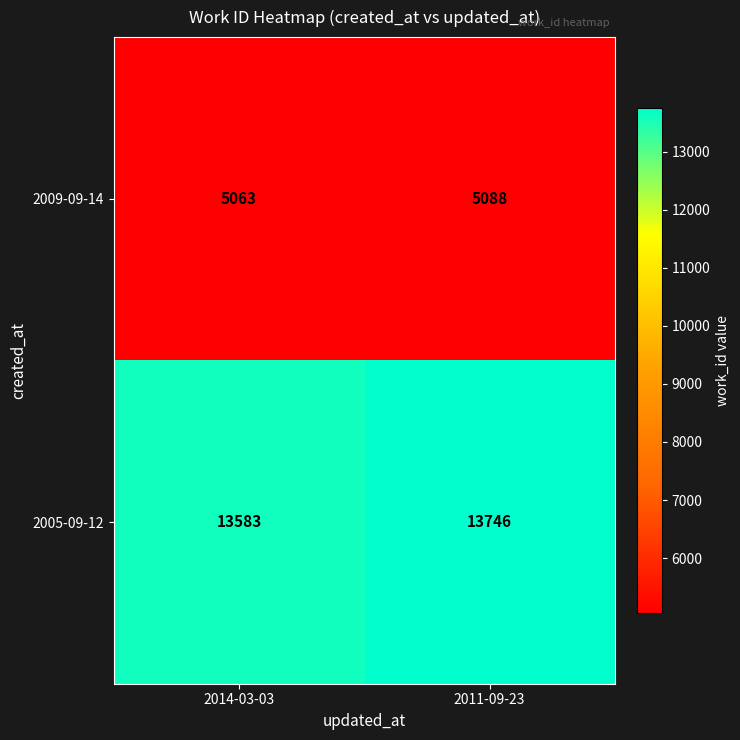

Rank the series by their average value, from highest to lowest.

2005-09-12, 2009-09-14